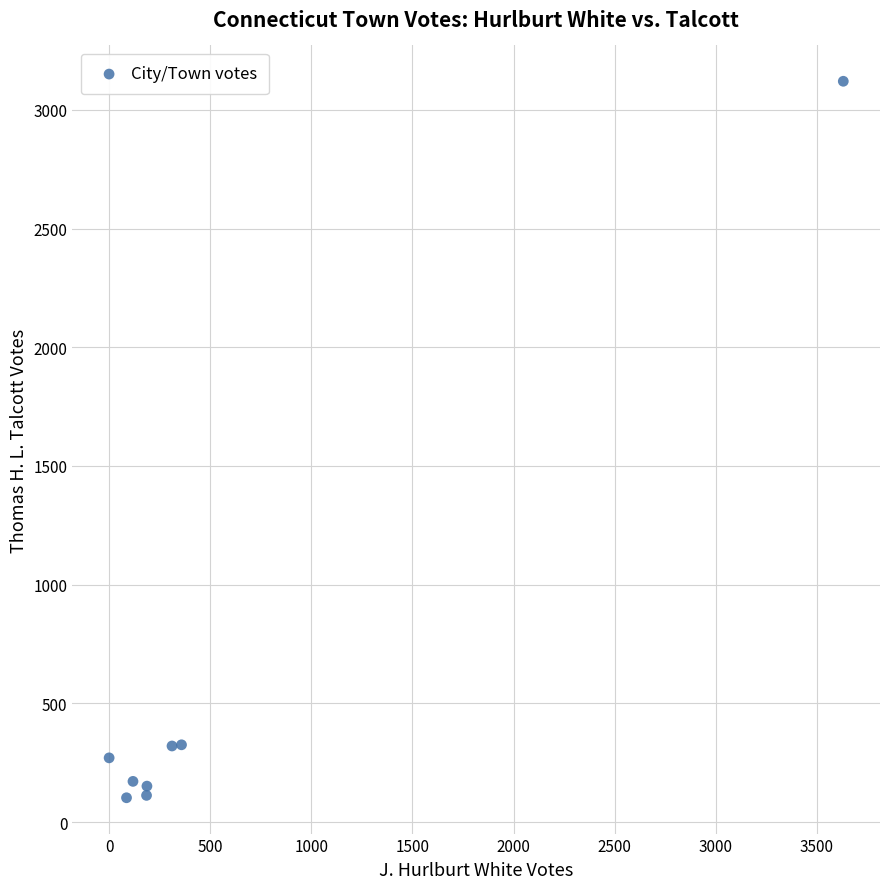

What is the average Y value?

572